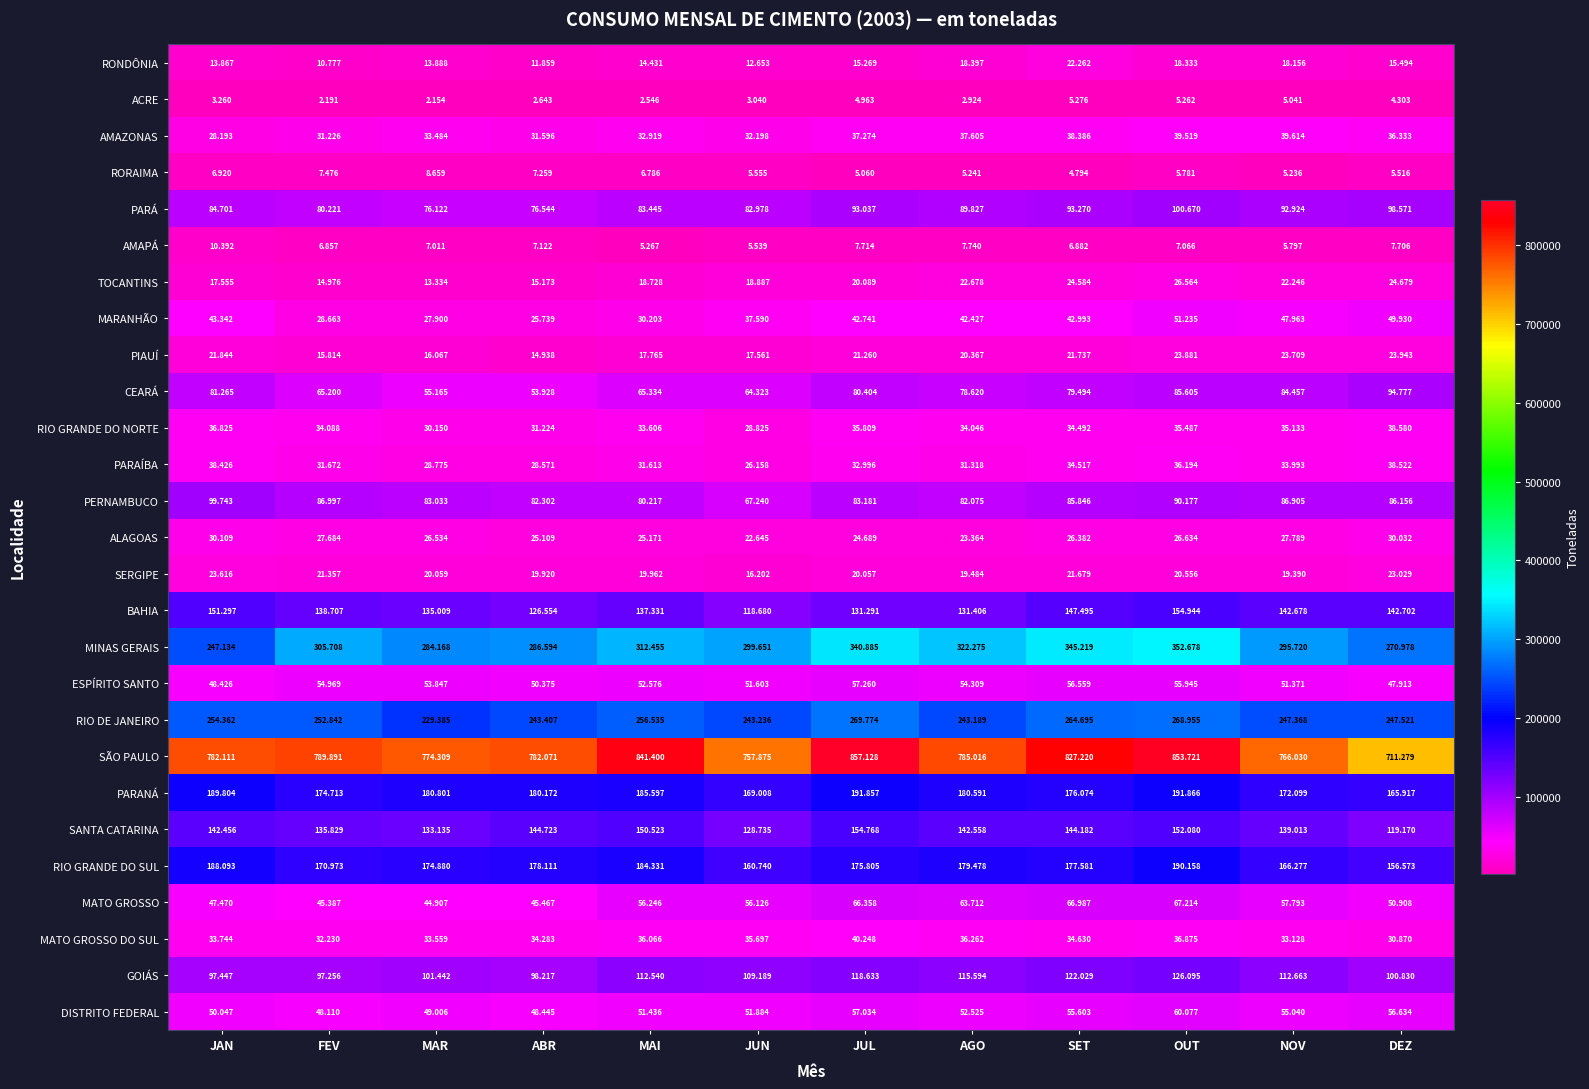

What is the greatest value displayed?

857128